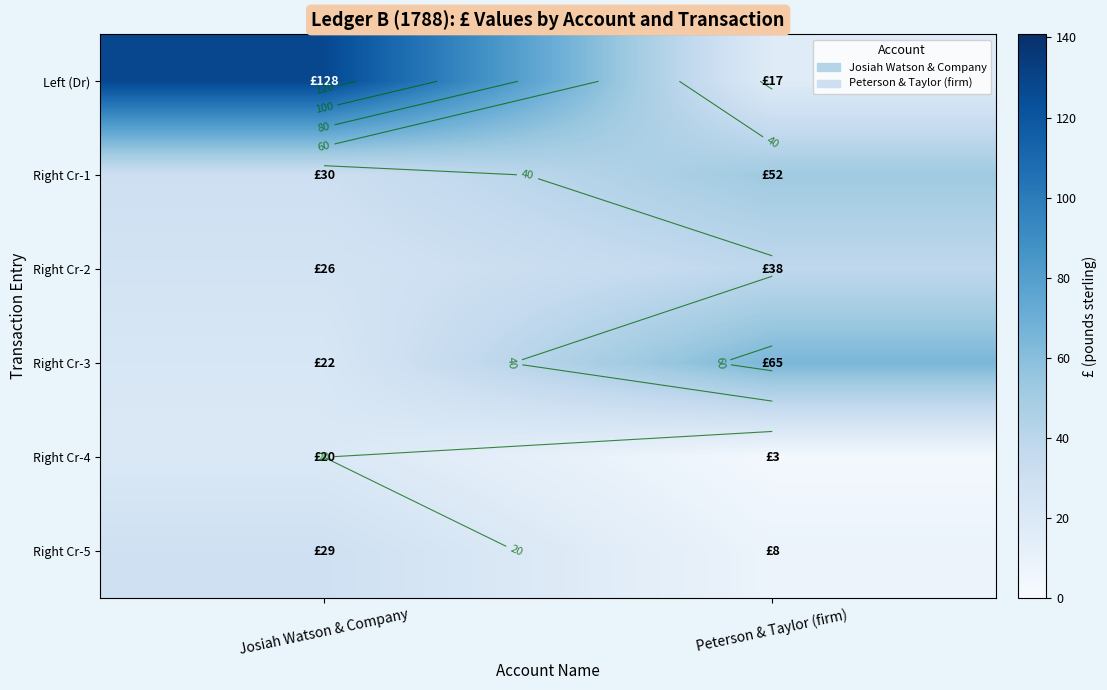

How many data points in Left (Dr) are less than 128?

1